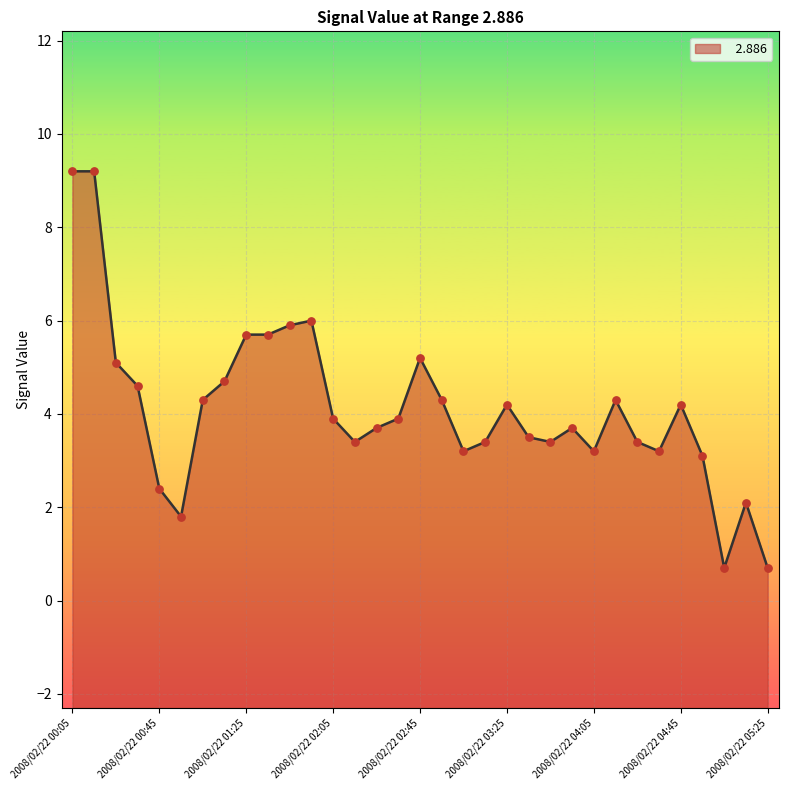

Between 2008/02/22 04:05 and 2008/02/22 02:05, which is larger?

2008/02/22 02:05